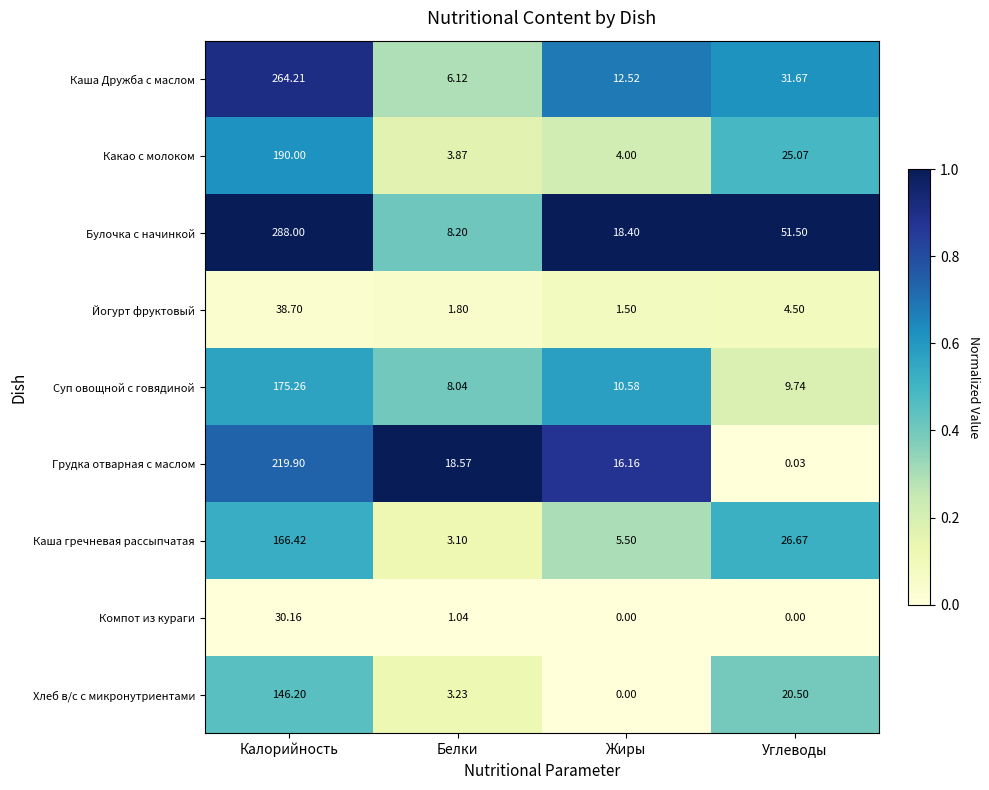

Which series has the largest range (max minus min)?

Булочка с начинкой